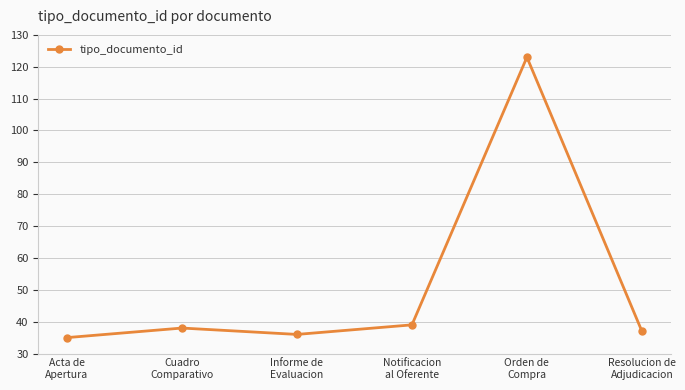

Which has a higher value, Resolucion de
Adjudicacion or Cuadro
Comparativo?

Cuadro
Comparativo